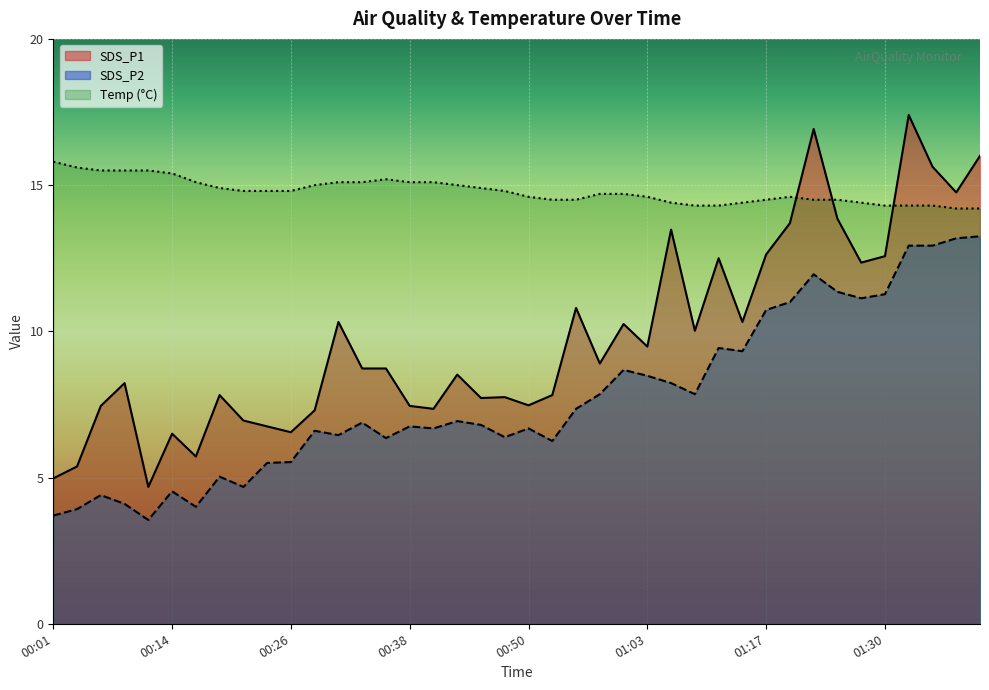

True or false: SDS_P1 has more than 0 interior local peaks.

True